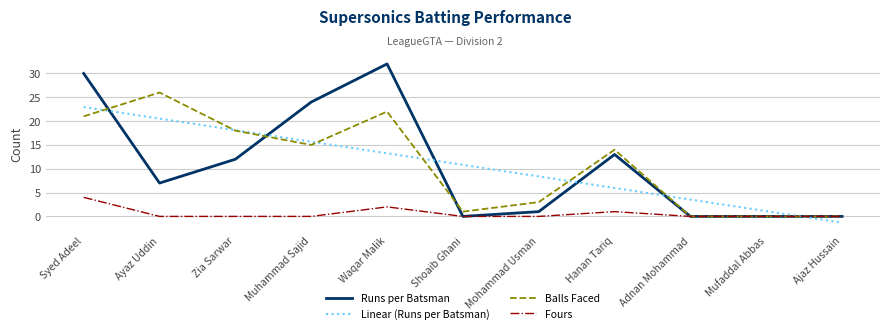

What is the average value of the Balls Faced series?

10.9